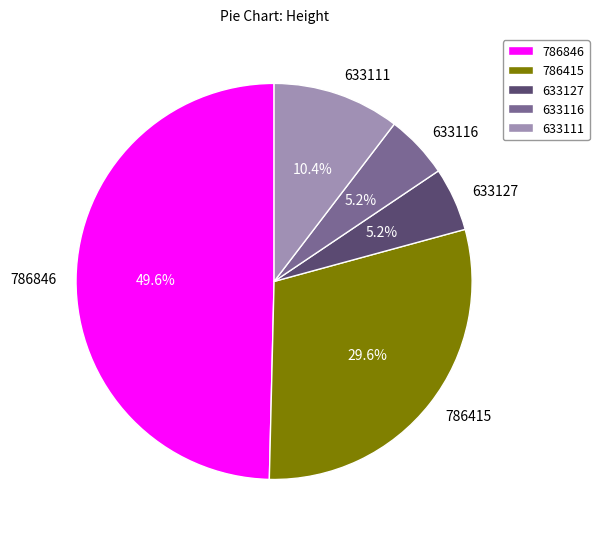

Which has a higher value, 633127 or 786846?

786846